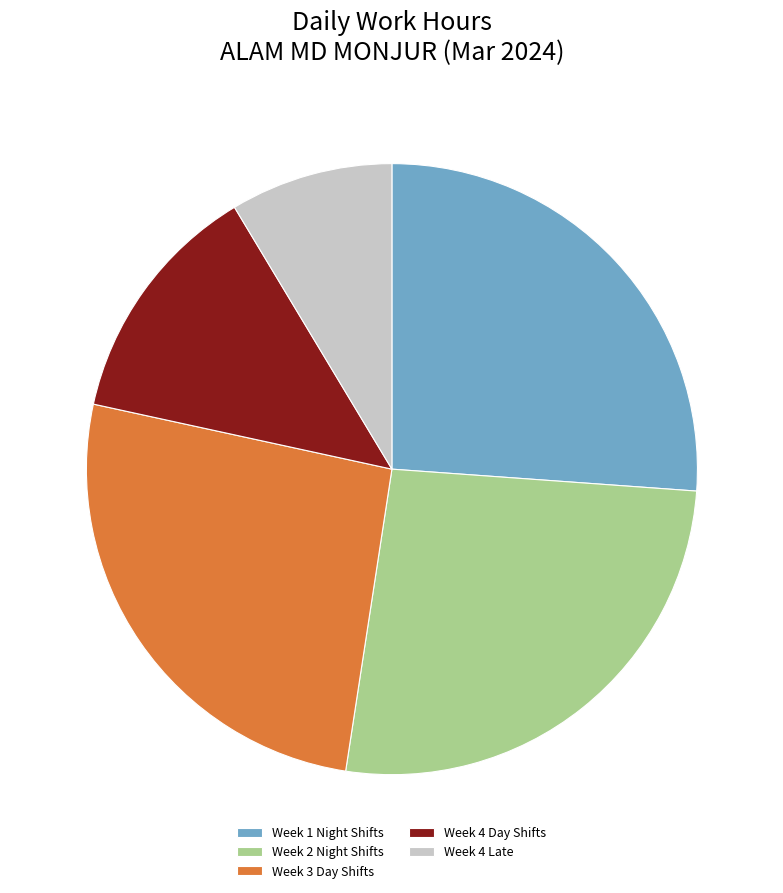

Approximately how many times larger is the value at Week 2 Night Shifts compared to Week 4 Day Shifts?

2.0